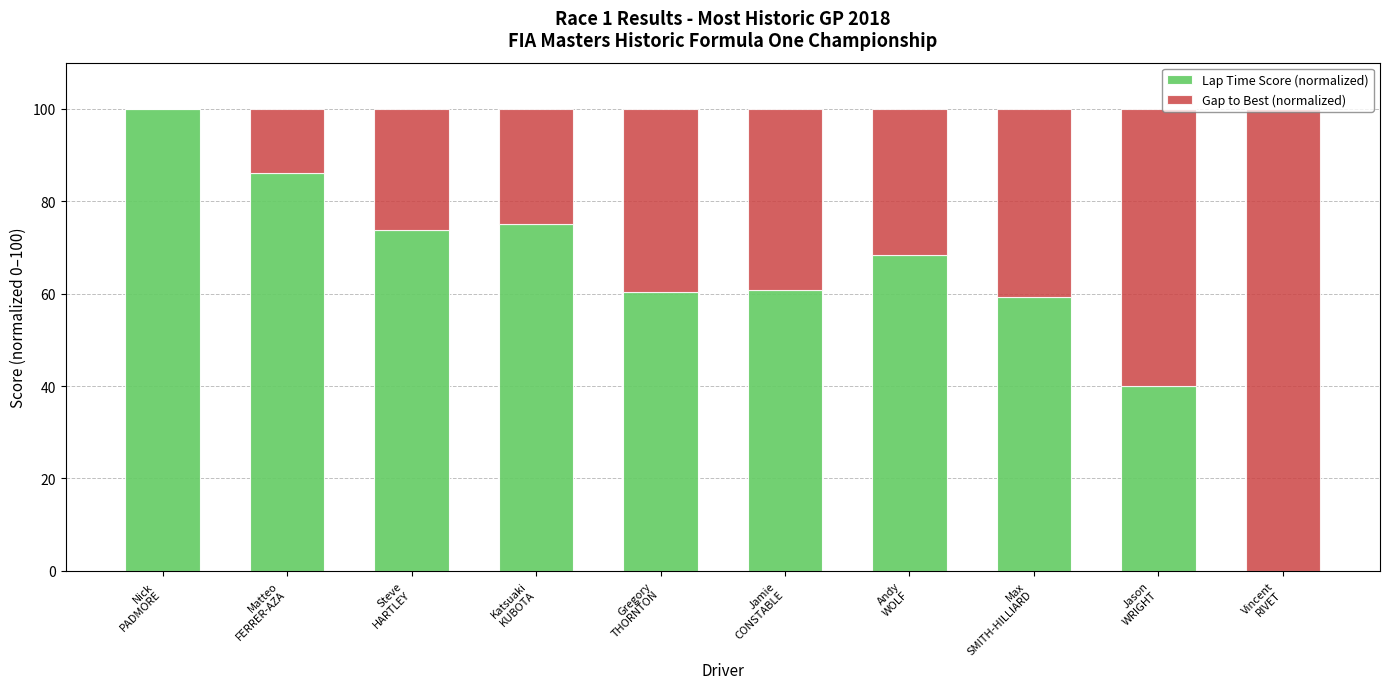

What is the highest value of the Lap Time Score (normalized) series?

100.0